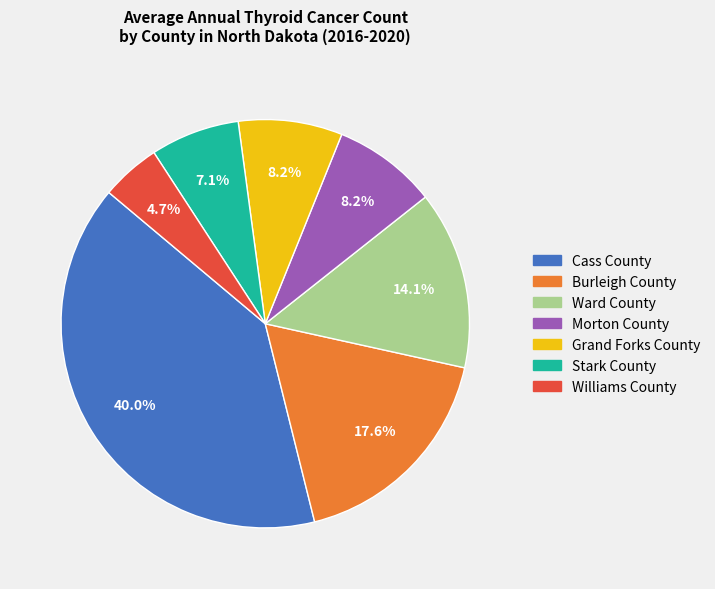

Combined, what portion of the pie is Stark County and Ward County?

21.2%